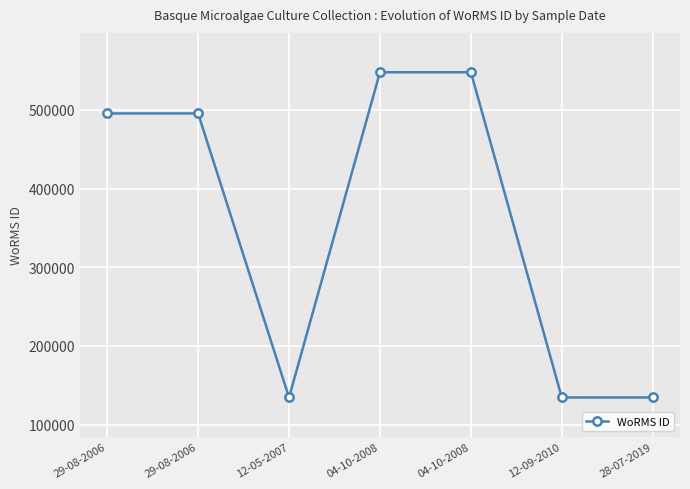

How many distinct data groups are displayed?

1